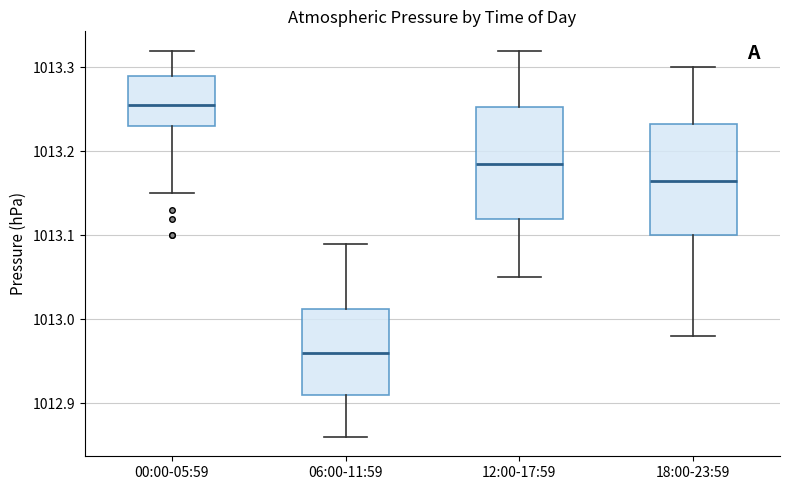

Where is the lower edge of the box for 06:00-11:59 on the y-axis? The values are not printed on the chart, so give them approximately, as read against the axis.

1012.91